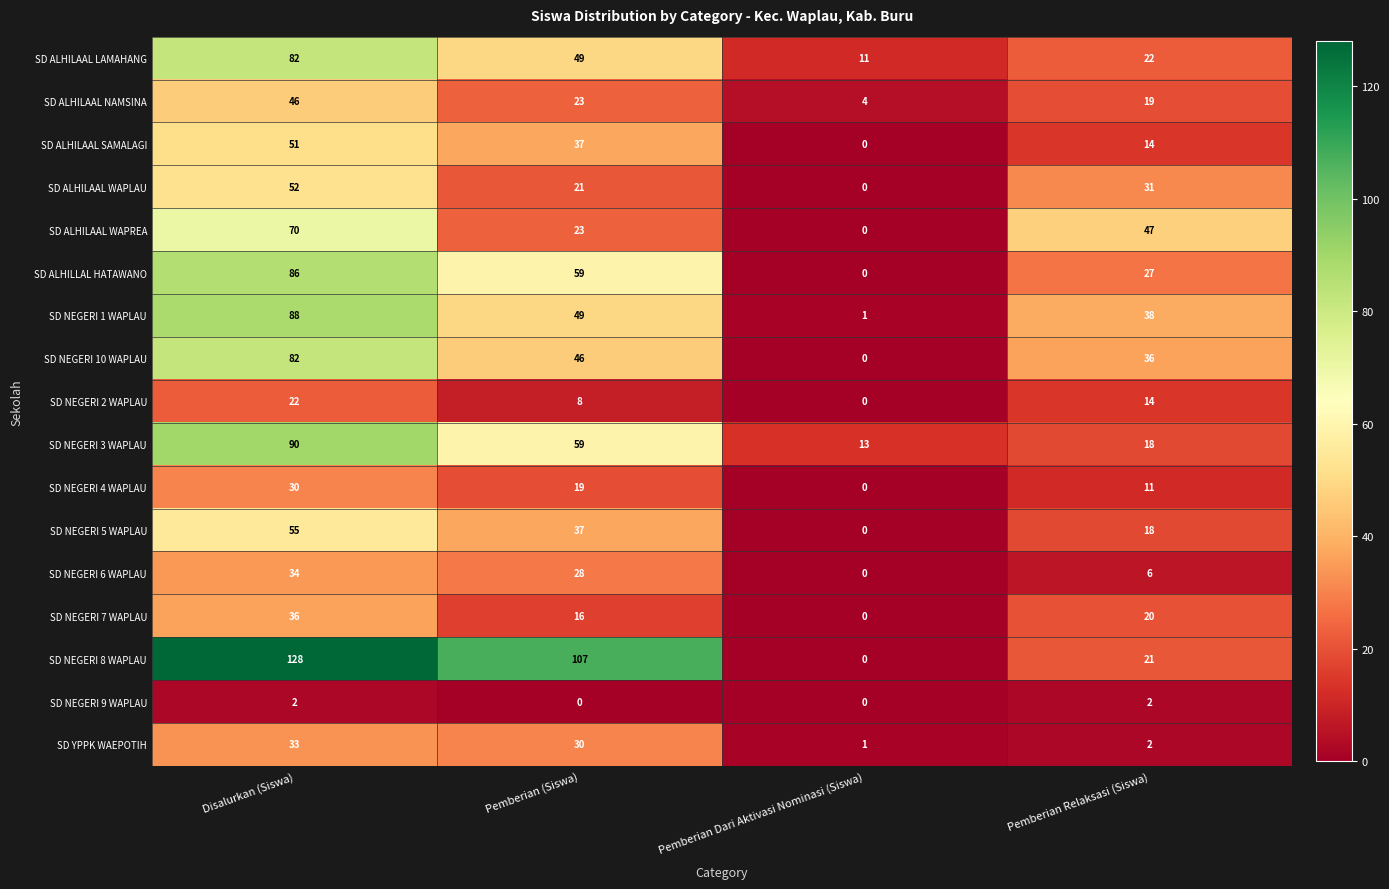

Which label corresponds to the largest value in the chart?

Disalurkan (Siswa)